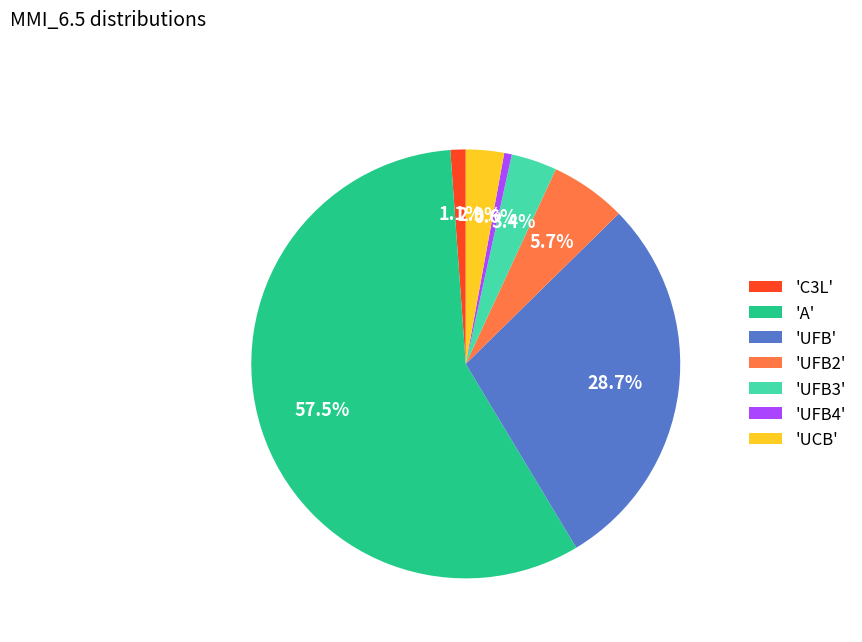

Rank the categories by value from highest to lowest.

'A', 'UFB', 'UFB2', 'UFB3', 'UCB', 'C3L', 'UFB4'